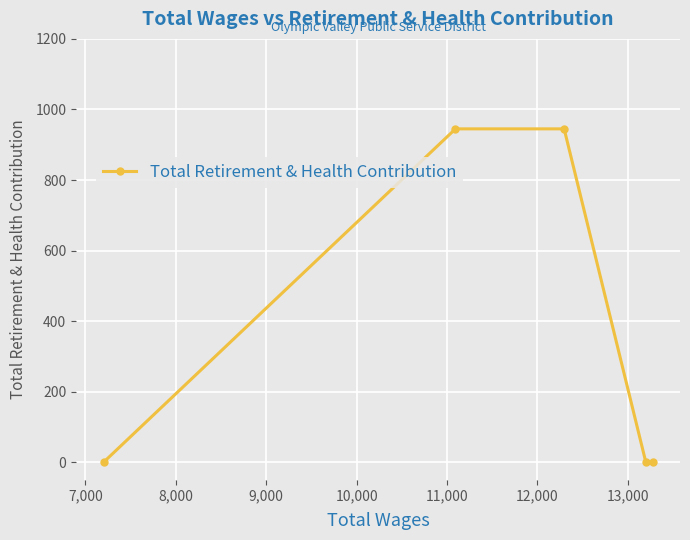

How many values are between 0 and 945?

5